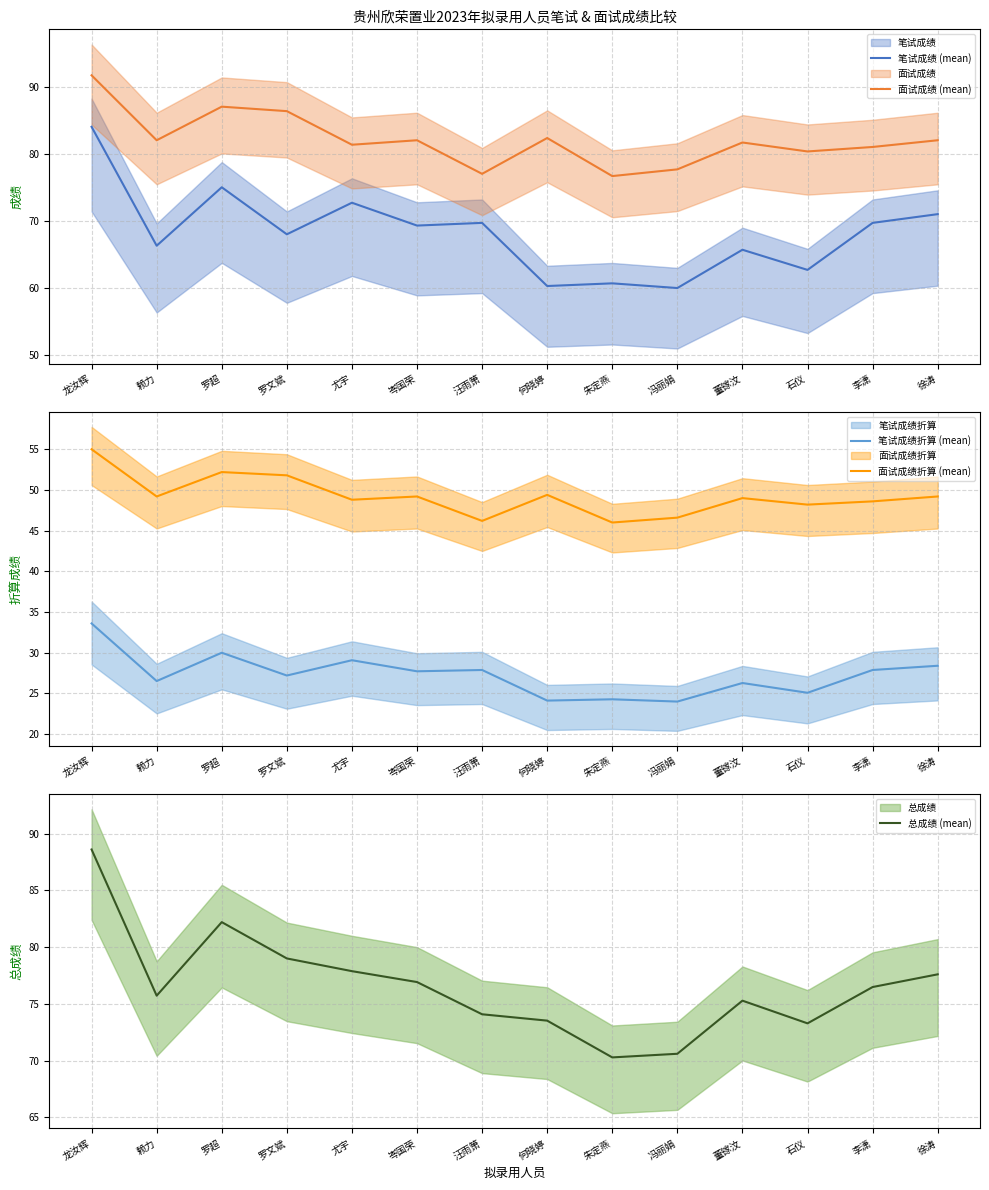

What is the label of the 1st point from the right?

徐涛